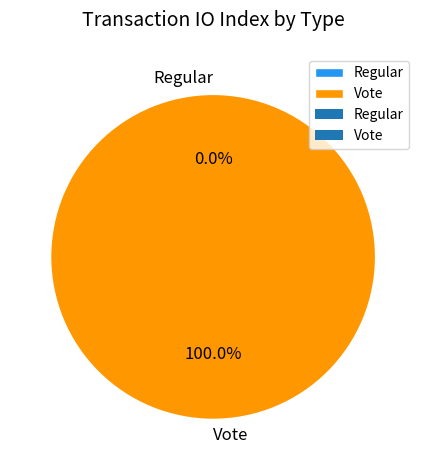

True or false: Regular accounts for 8% of the total.

False